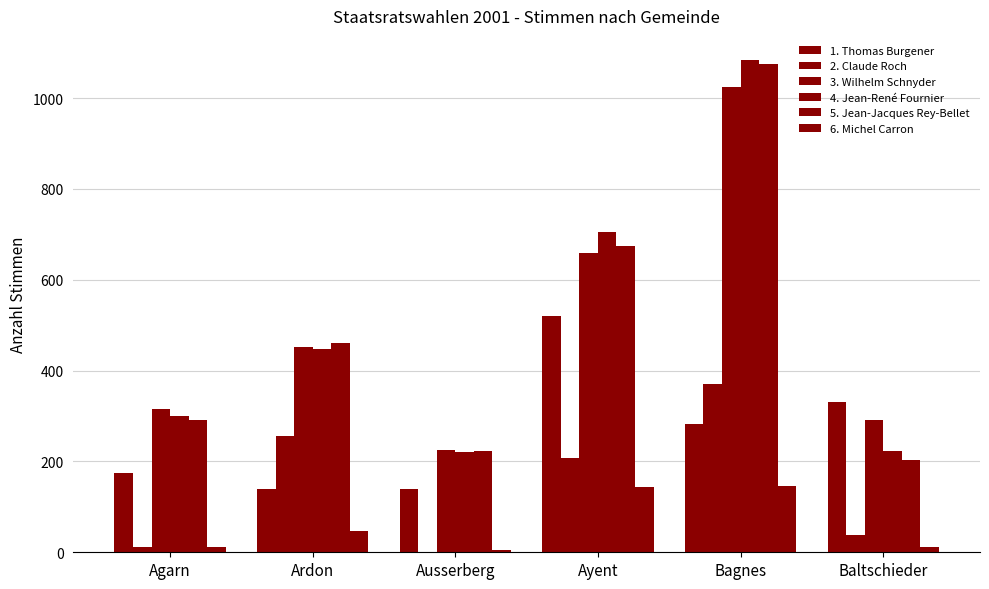

Count the number of categories in the chart.

6